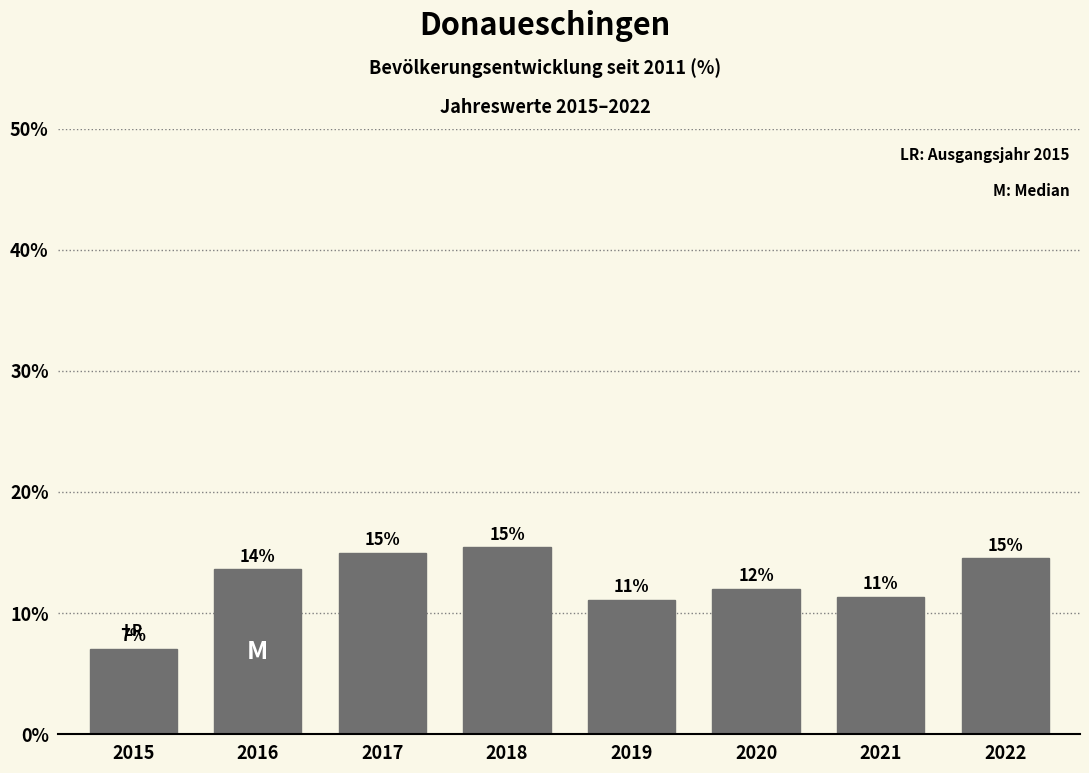

Which label corresponds to the largest value in the chart?

2018